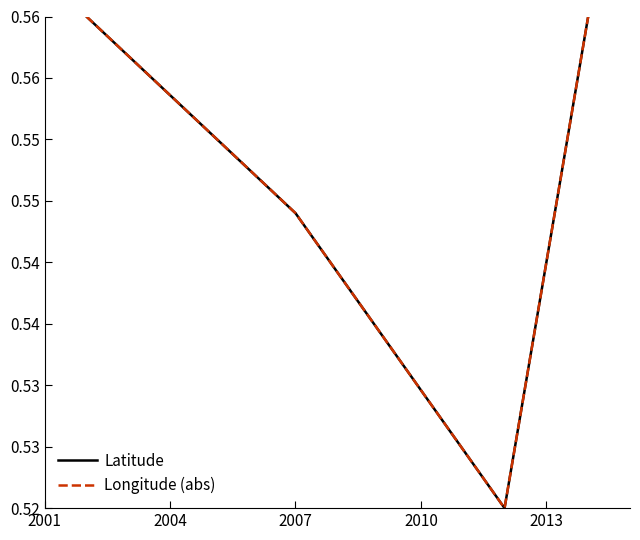

What is the value of the Longitude (abs) point at the 4th from the left?

0.6